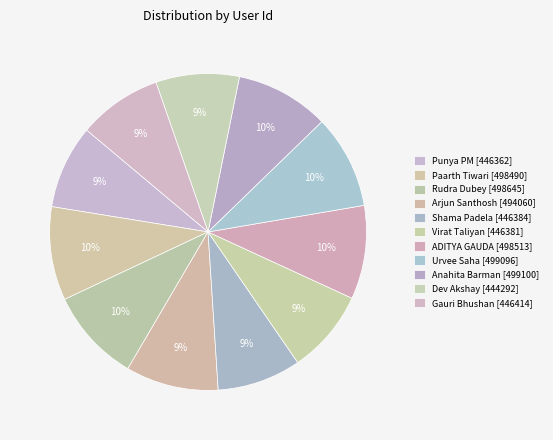

Which slice is the largest?

Anahita Barman [499100]